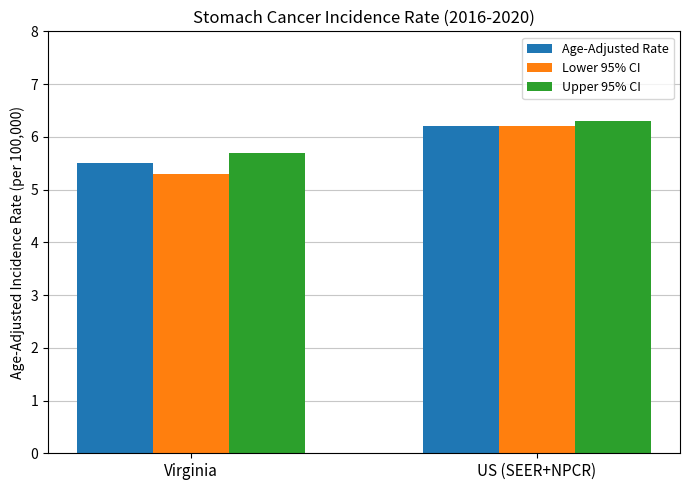

What is the label of the 2nd bar from the left?

US (SEER+NPCR)